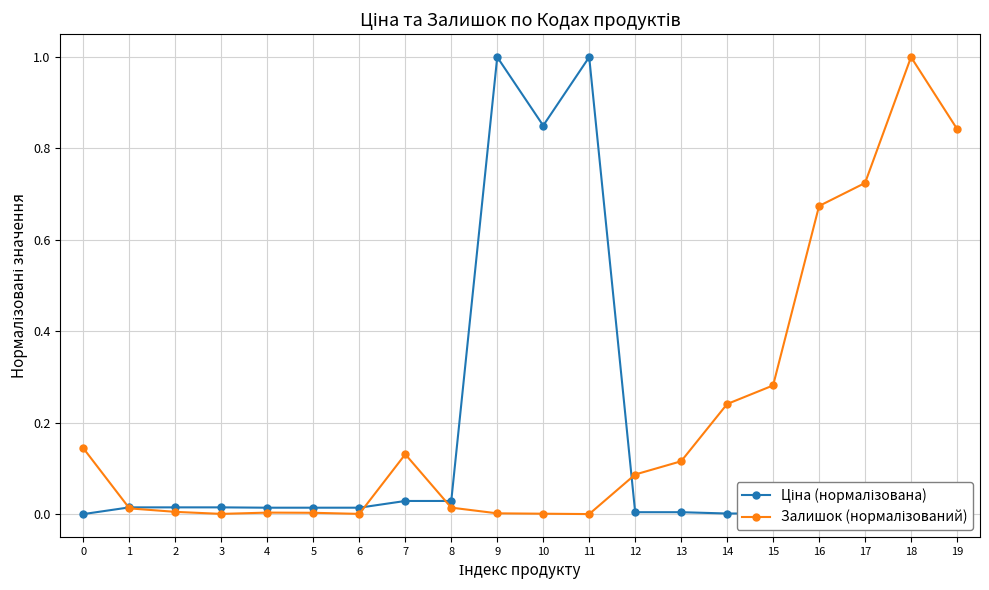

Between 9 and 19, which series saw the biggest shift?

Ціна (нормалізована)